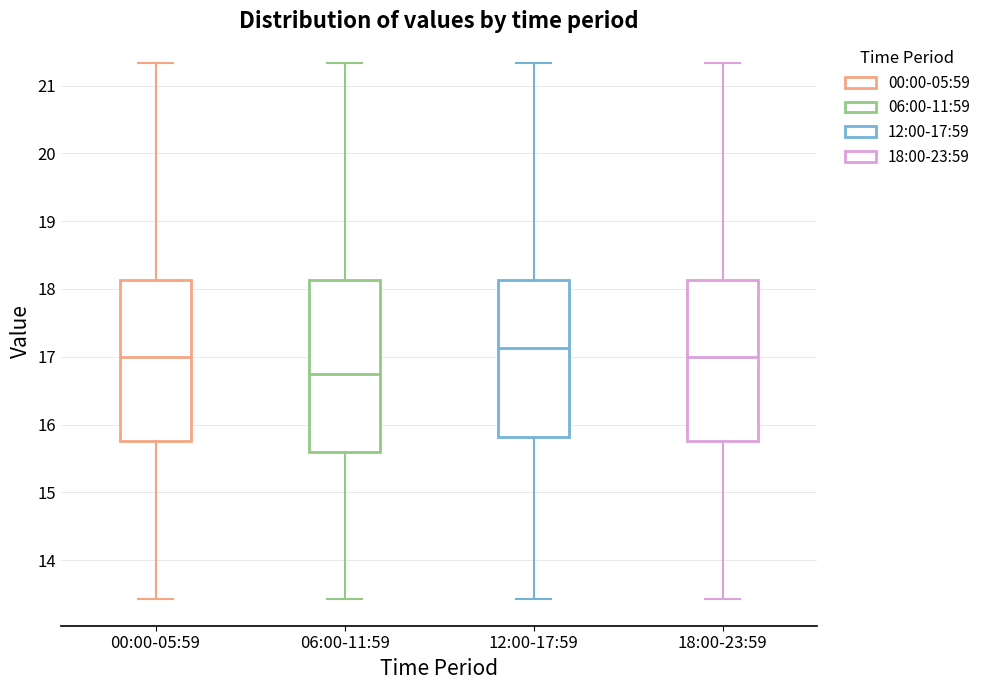

Comparing the boxes themselves (not the whiskers), which one is the tallest?

06:00-11:59